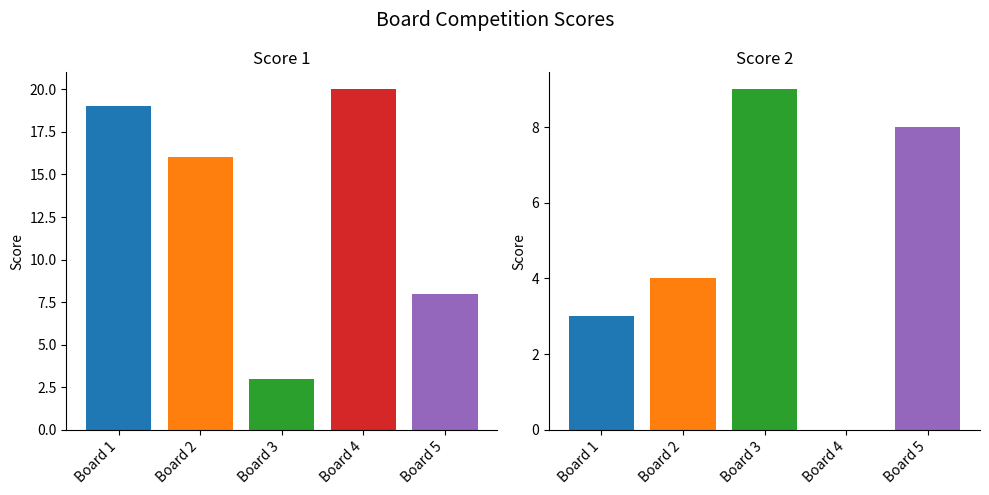

Reading left to right, transcribe all the data shown in this chart.

Score 1: 19	16	3	20	8
Score 2: 3	4	9	0	8